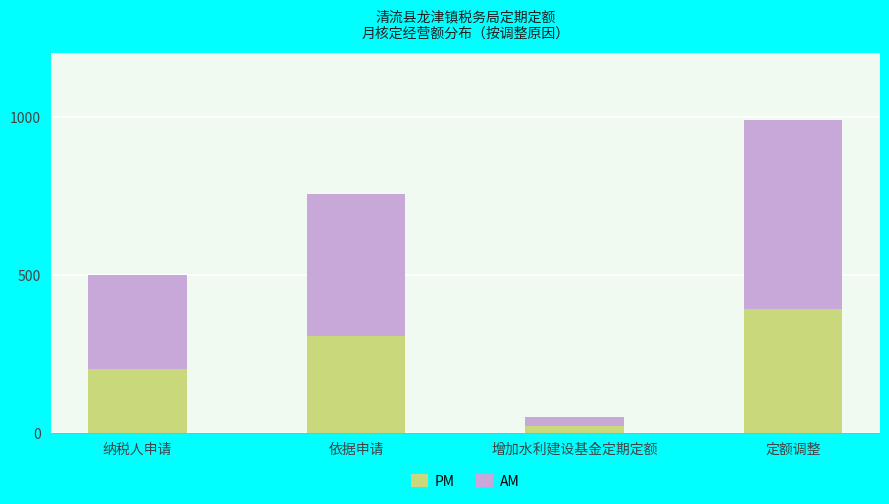

At which label is AM closest to 31500?

纳税人申请